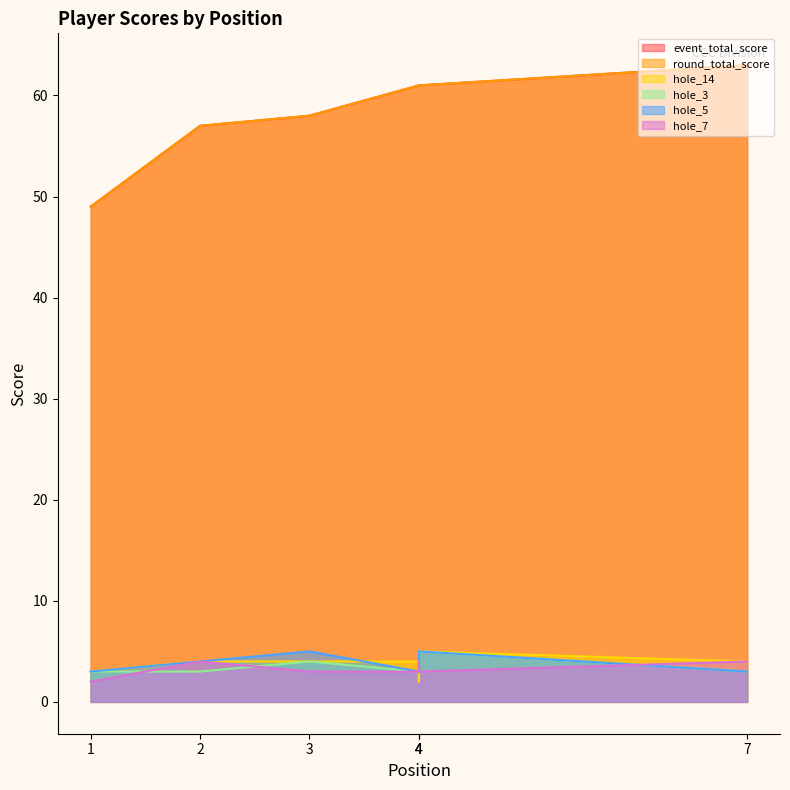

Where does the event_total_score series first go above 61?

7